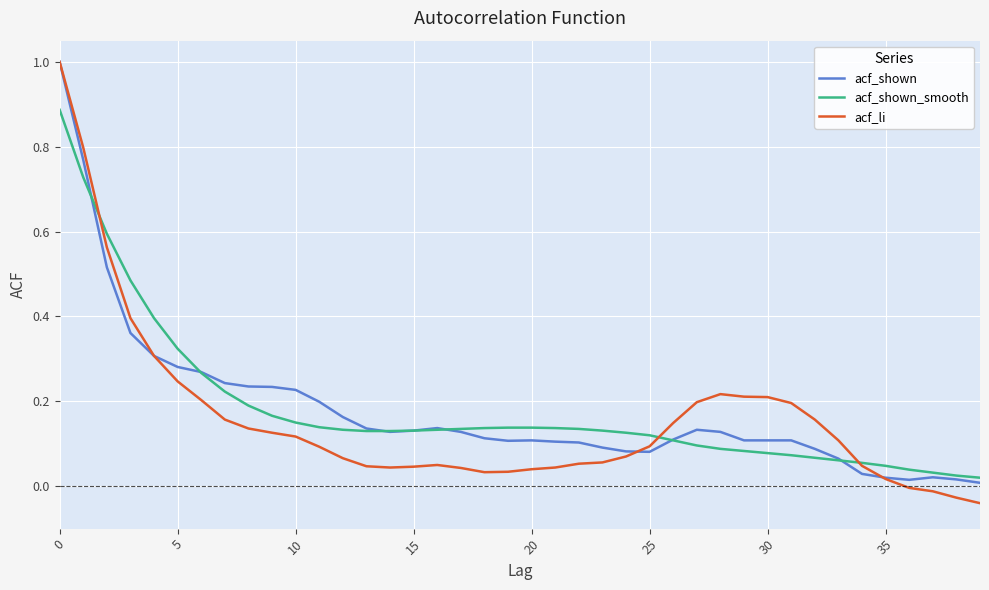

Which series has the largest range (max minus min)?

acf_li